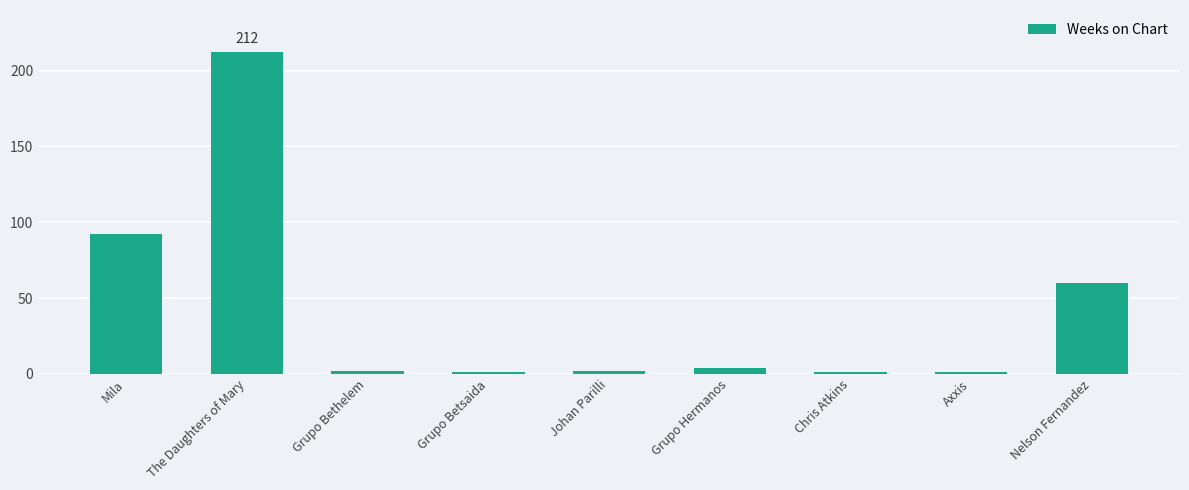

The value at Nelson Fernandez is 60. True or false?

True